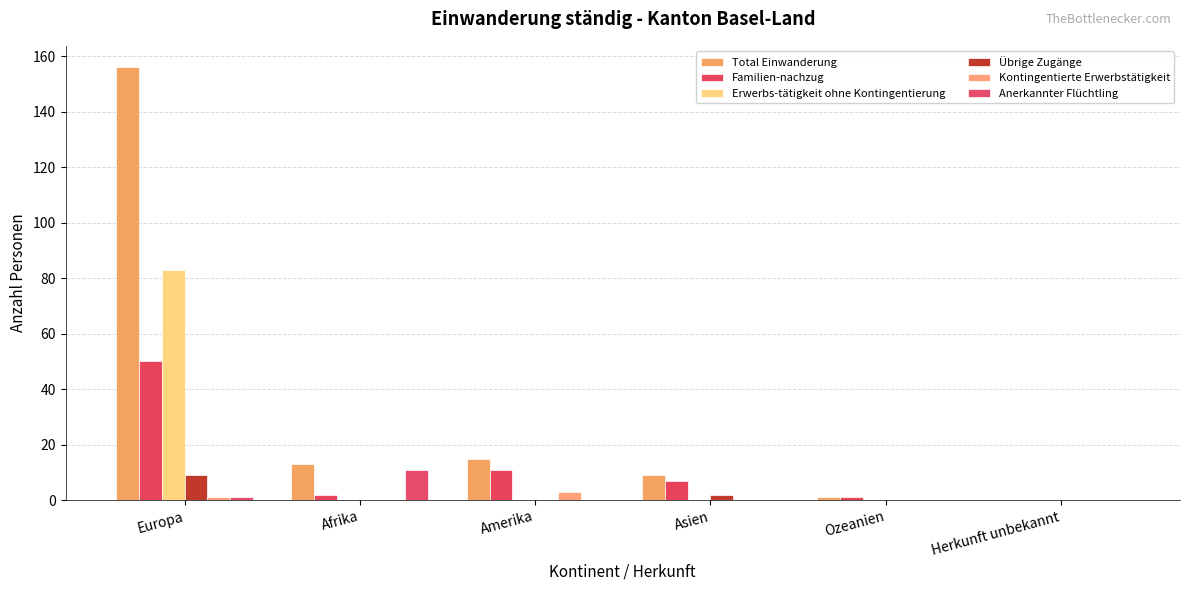

How many series are shown in this chart?

6